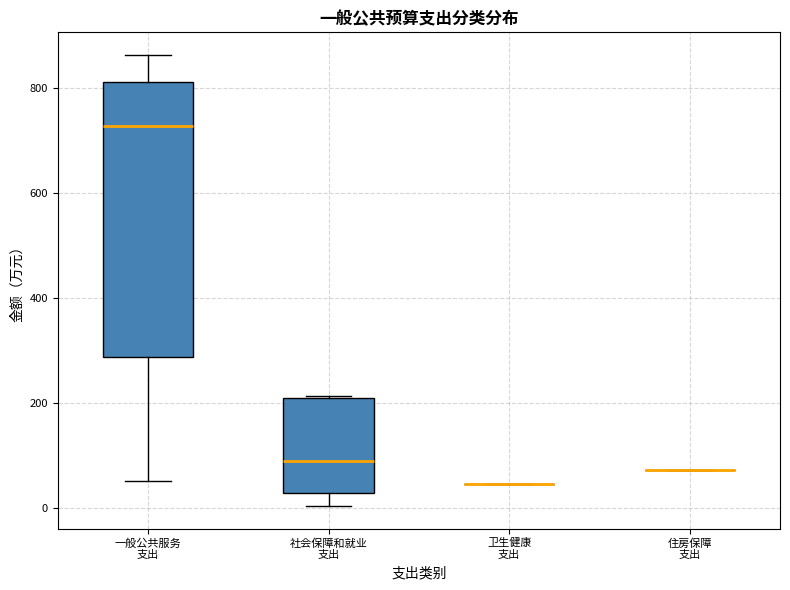

Comparing the boxes themselves (not the whiskers), which one is the tallest?

一般公共服务 支出